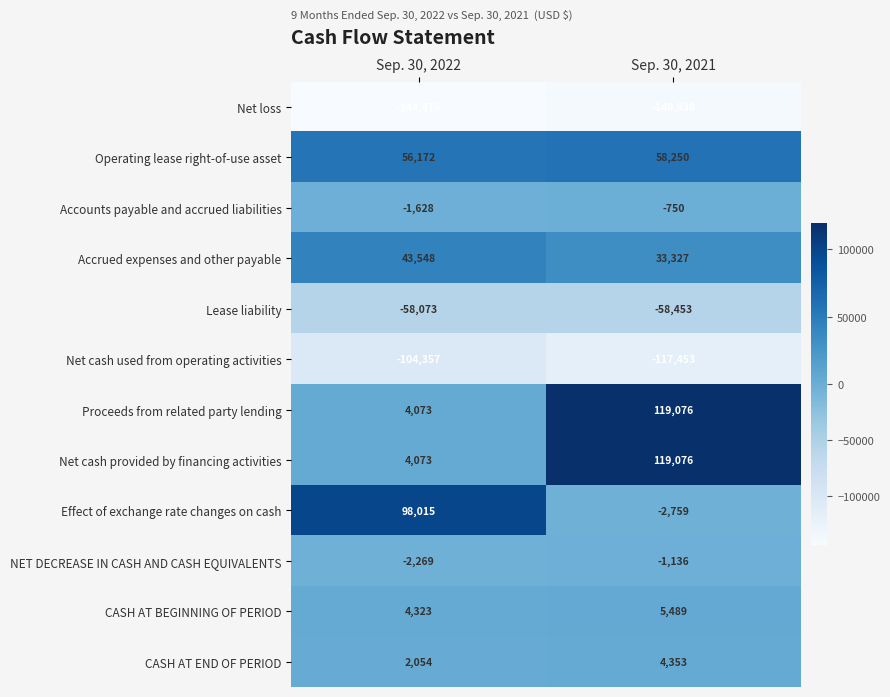

At which label is Proceeds from related party lending closest to 61574?

Sep. 30, 2022